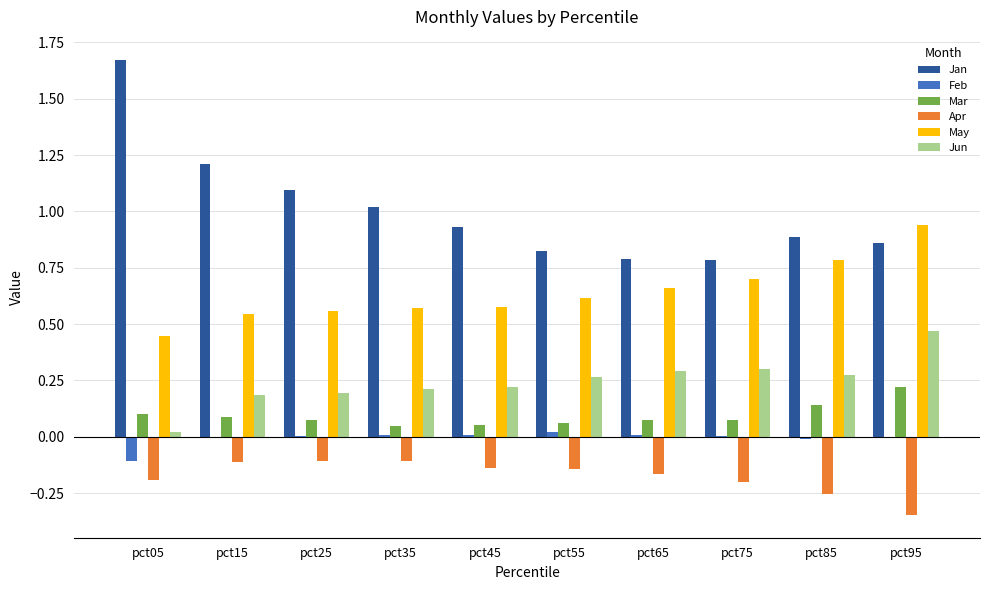

Between pct05 and pct45, which series saw the biggest shift?

Jan